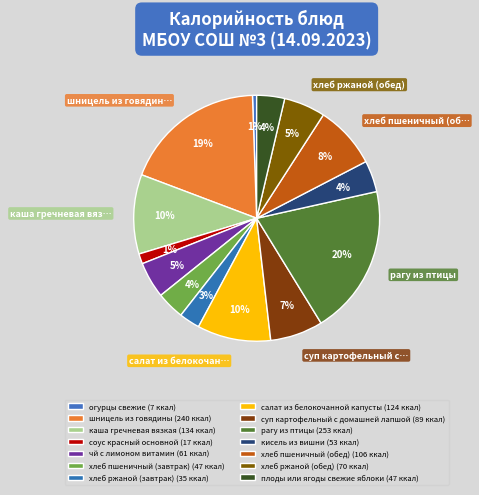

Count the number of slices in the pie.

14